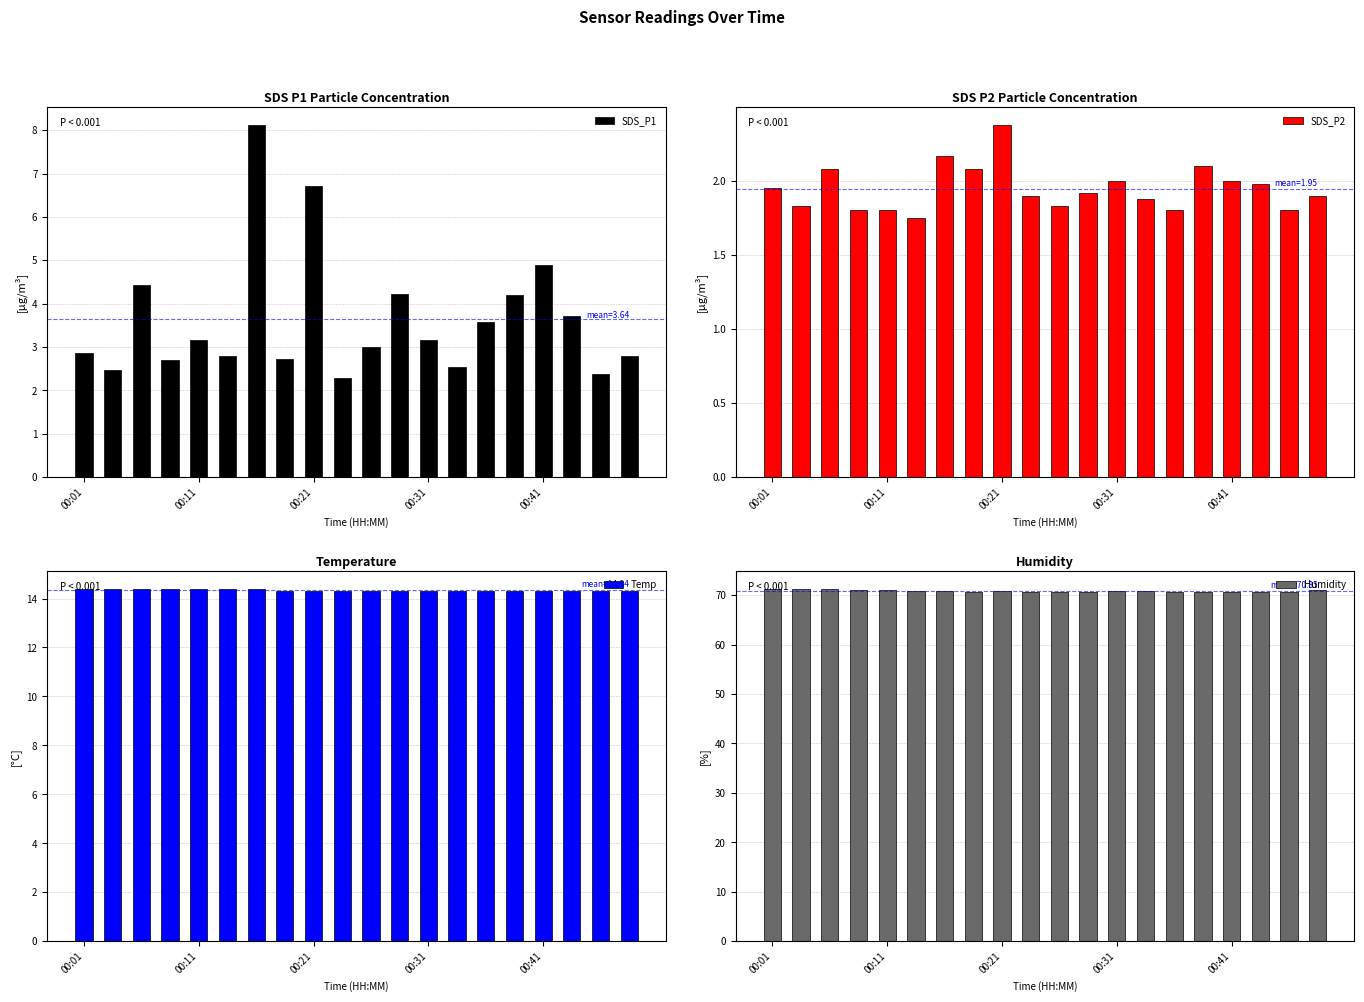

What is the minimum value for Humidity?

70.6